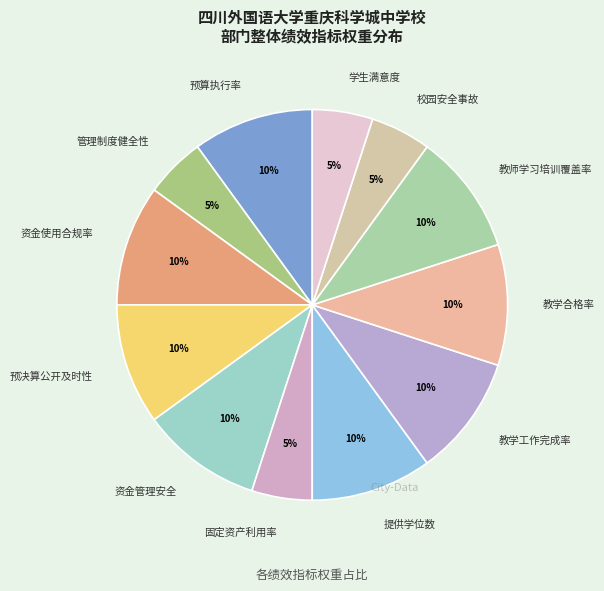

Is there any slice that represents more than half of the pie?

No